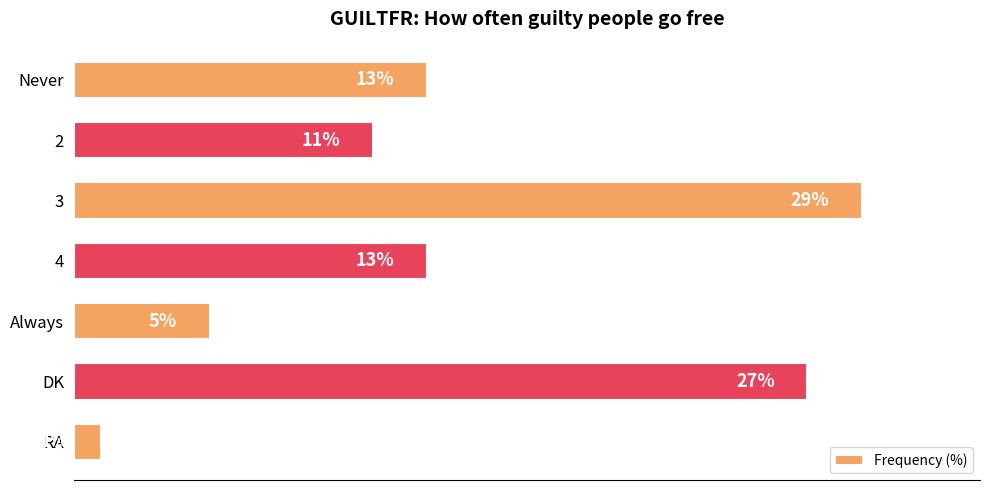

What is the label of the 6th bar from the top?

DK